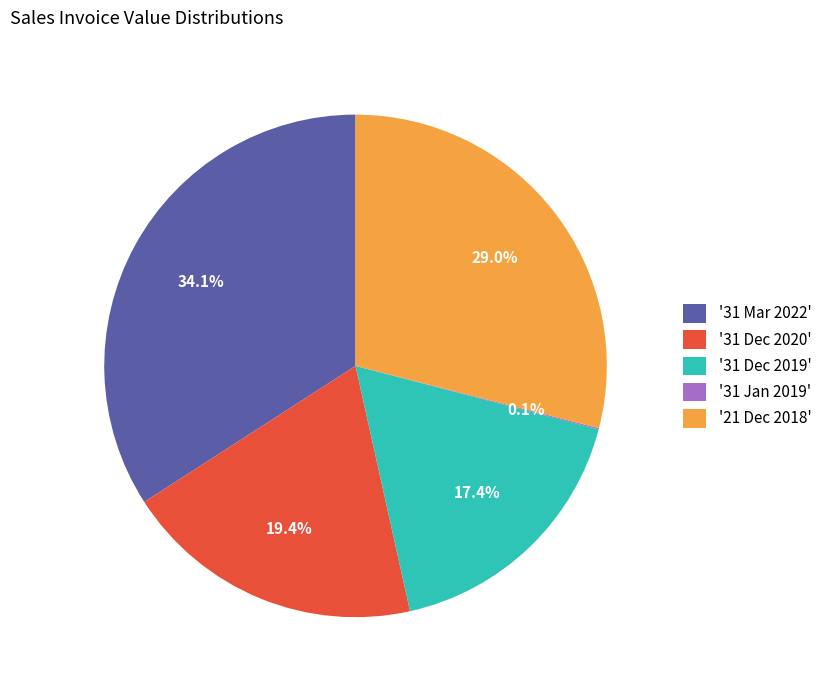

What percentage is NOT represented by '31 Dec 2020'?

80.6%